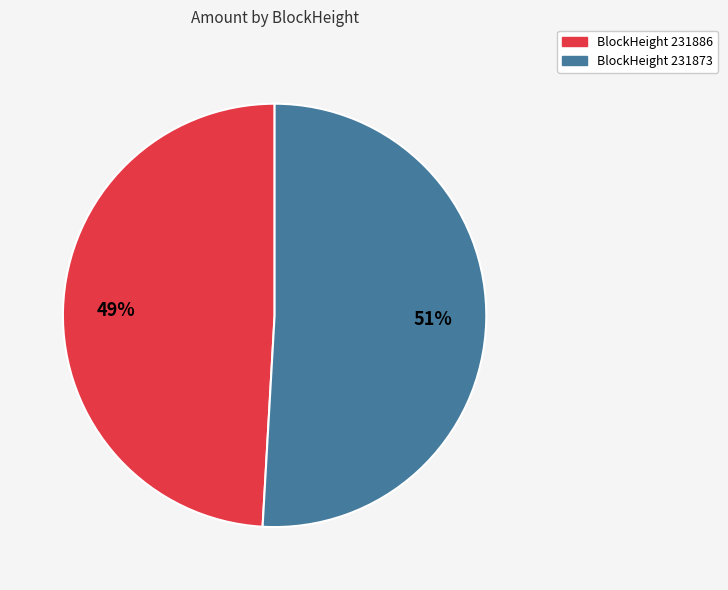

To the nearest percent, what percentage of the pie is BlockHeight 231886?

49%